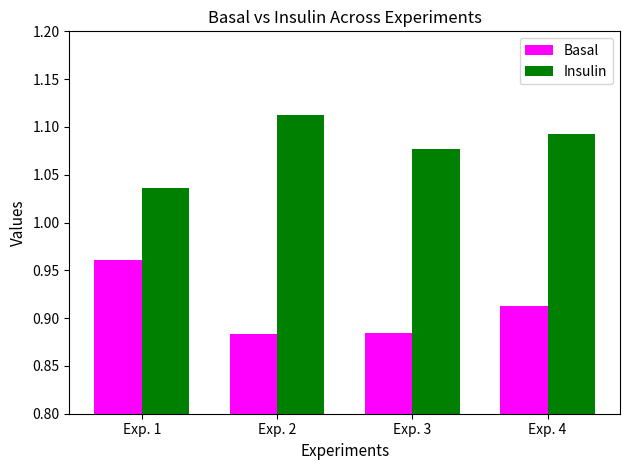

The value of Basal at Exp. 1 is 1.6. True or false?

False